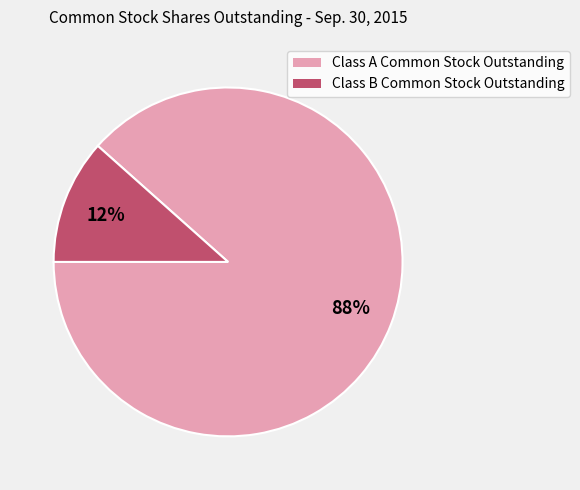

To the nearest percent, what portion does Class A Common Stock Outstanding represent?

88%